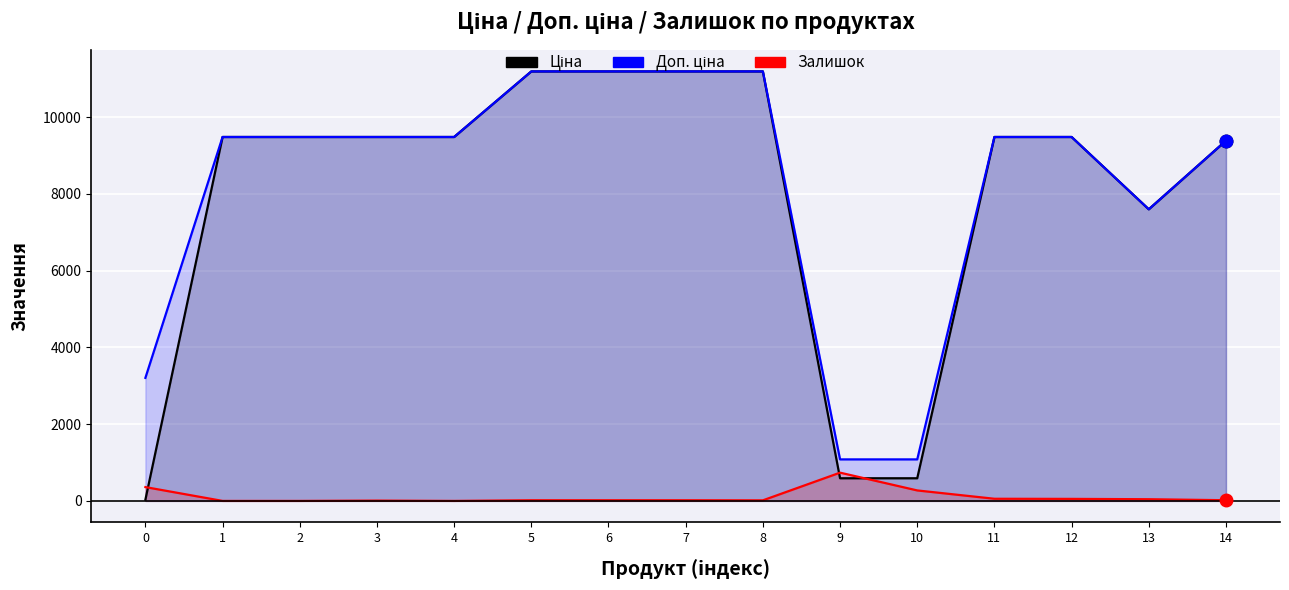

What is the spread (max minus min) of values at 12?

9427.1